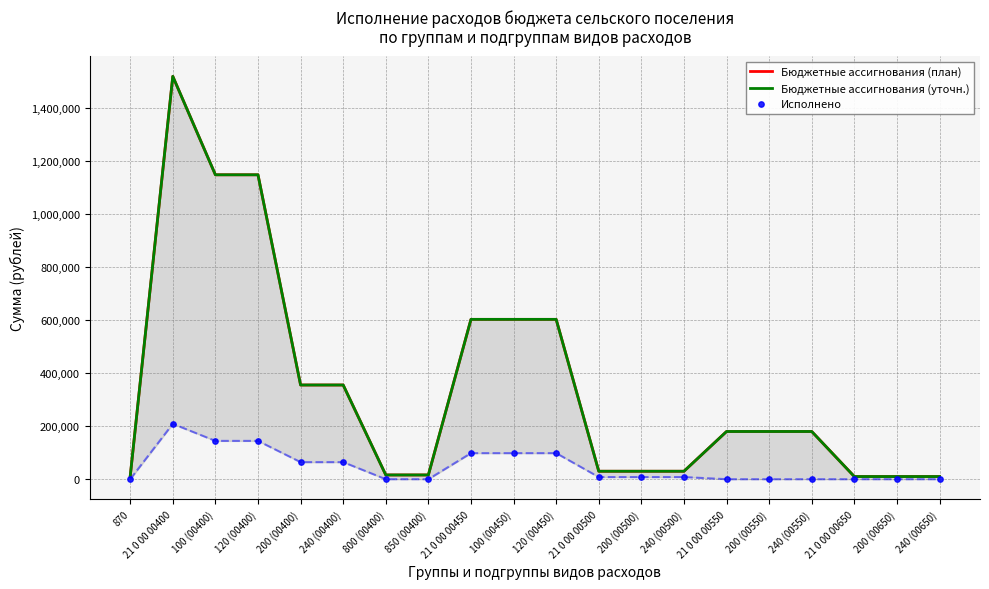

At which category is the sum across all series the highest?

21 0 00 00400